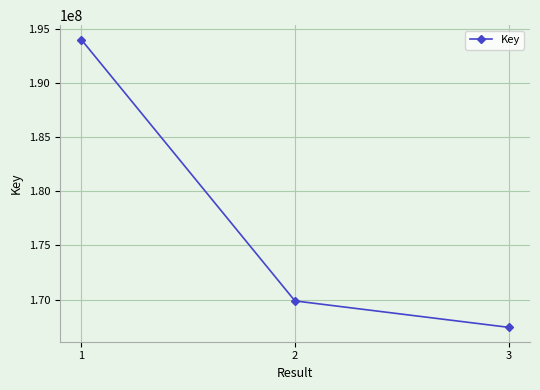

What is the difference between the values at 3 and 2?

2444676